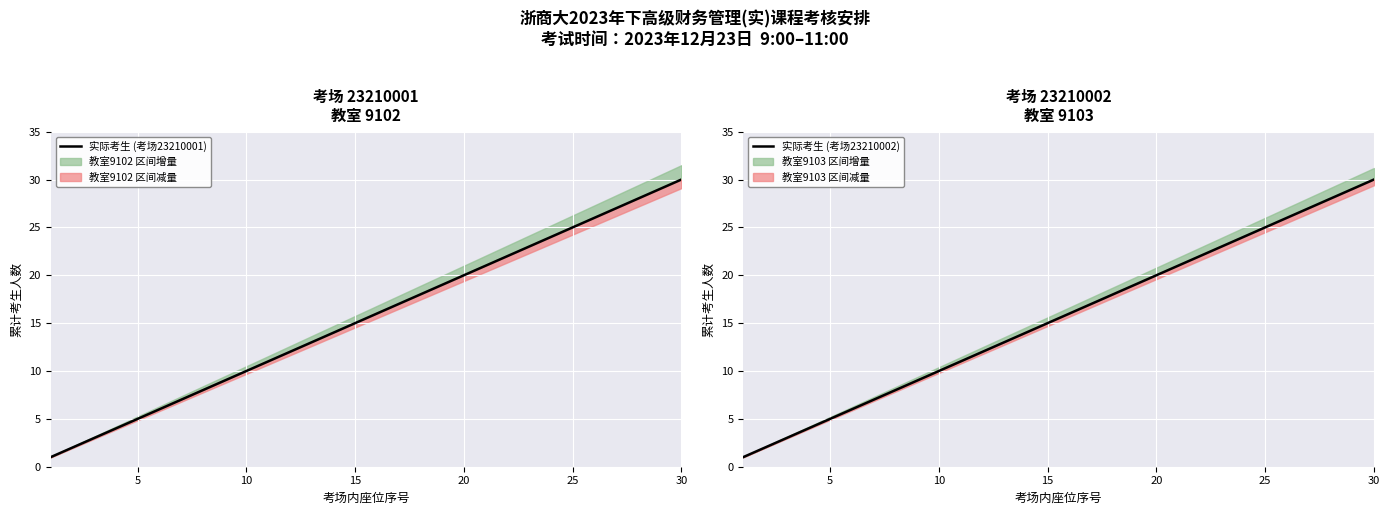

True or false: 考场 23210001 累计考生 and 考场 23210002 累计考生 cross at least once.

False